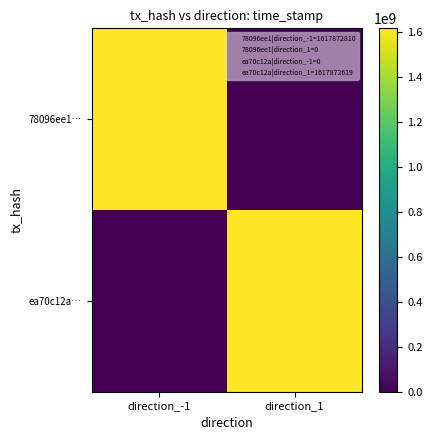

What is the difference between the highest and lowest values at direction_1?

1617872619